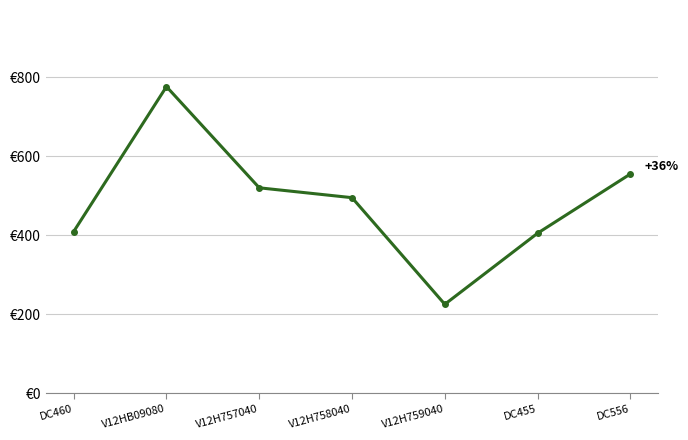

Is this an area chart (filled region under the line)?

No